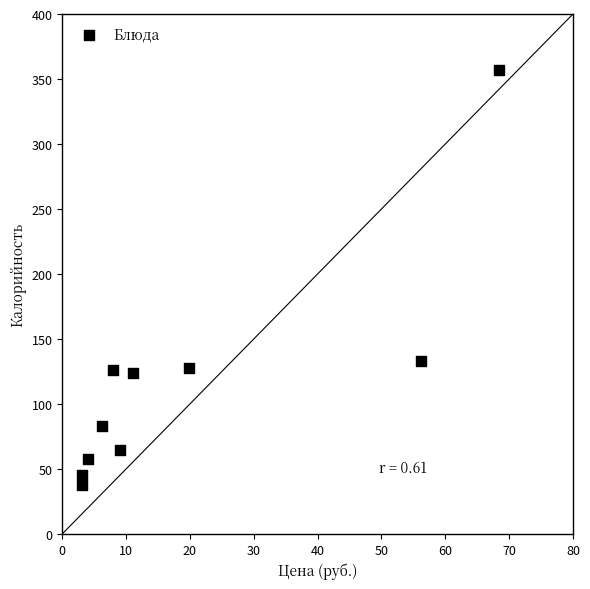

What Y value in the scatter plot is closest to 197?

133.2